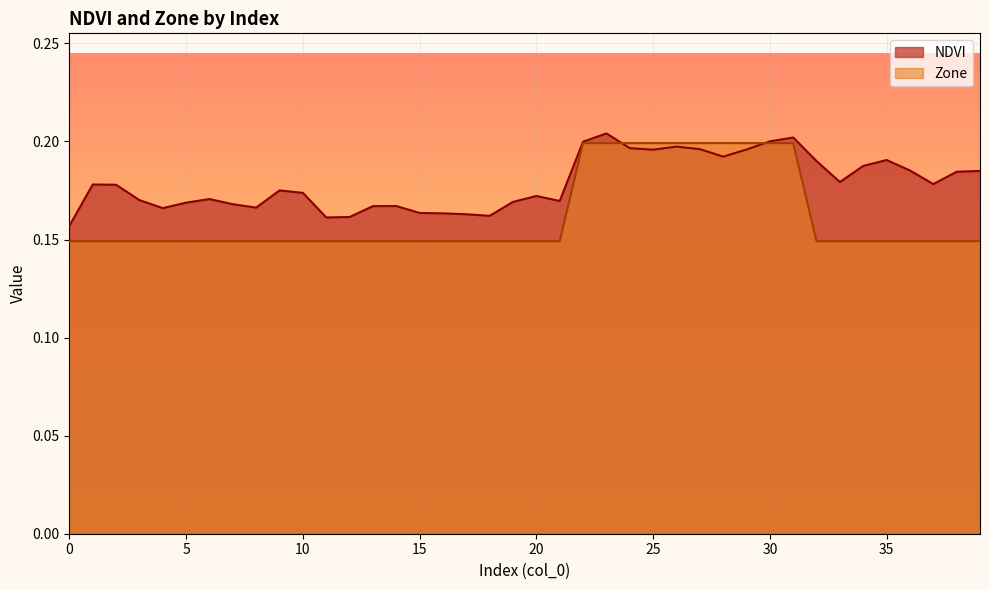

Is it true that Zone equals 0.1 at 3?

True